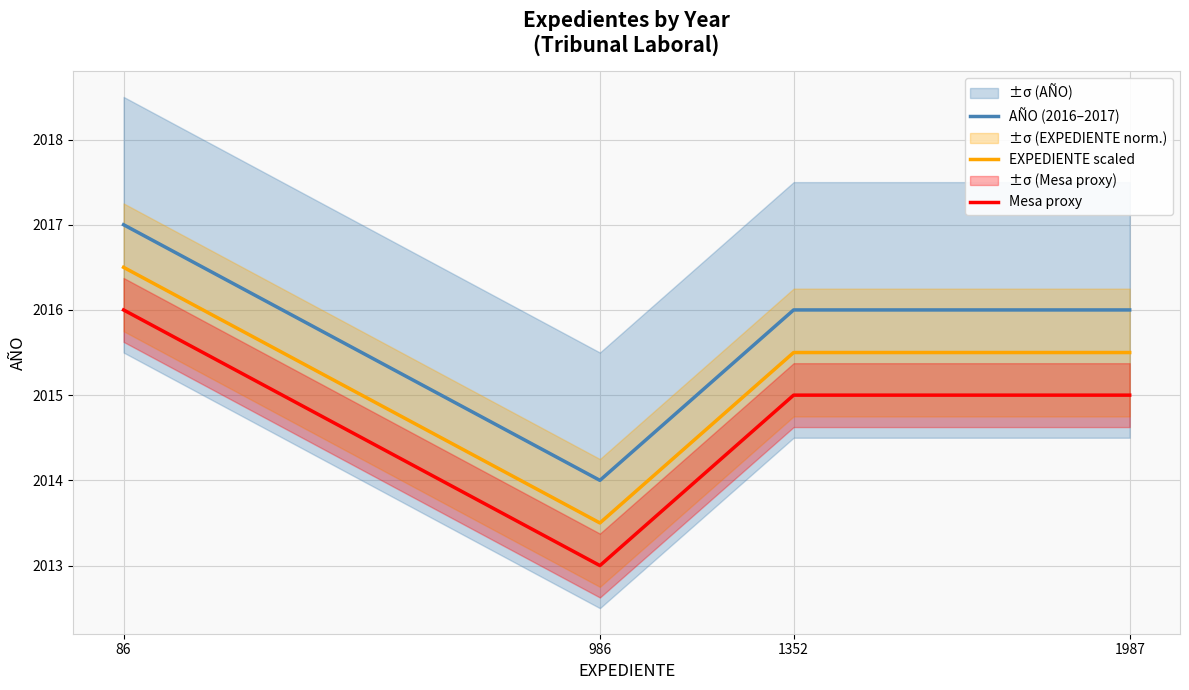

How many distinct data groups are displayed?

3